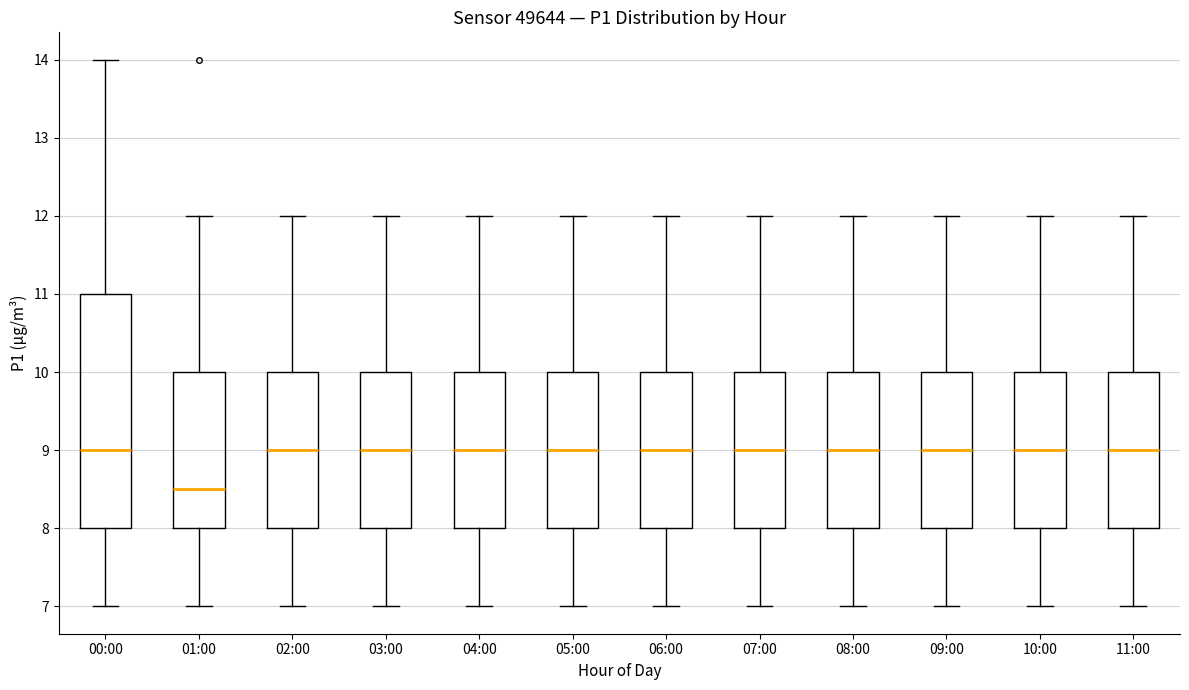

Which box is the tallest, from its lower edge to its upper edge?

00:00